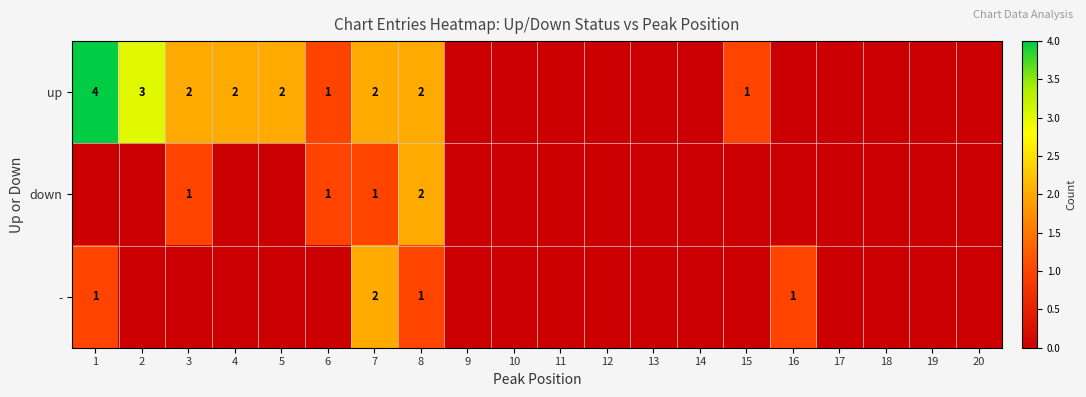

True or false: up has a value of 2 at 5.

True